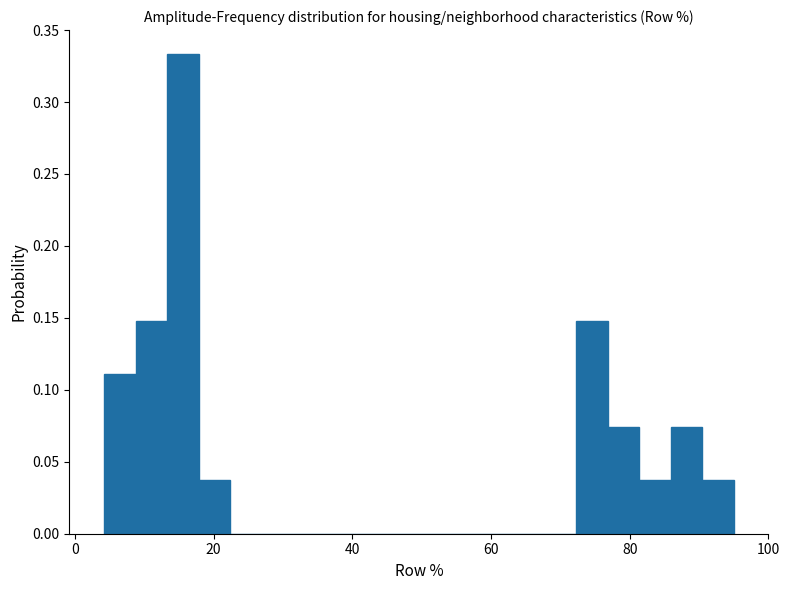

Around what value on the x-axis is the tallest bar? Give the approximate position of its centre, as read against the axis.

16